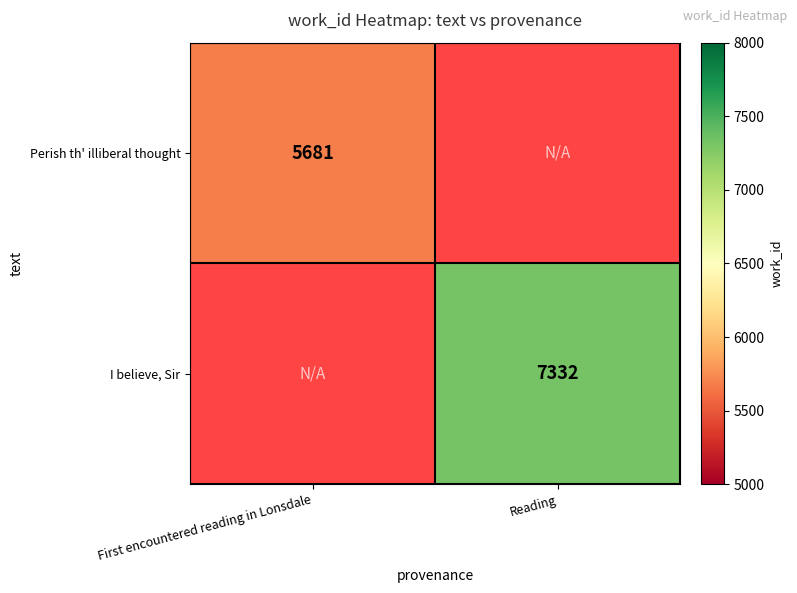

Is it true that Perish th' illiberal thought equals 9128 at First encountered reading in Lonsdale?

False